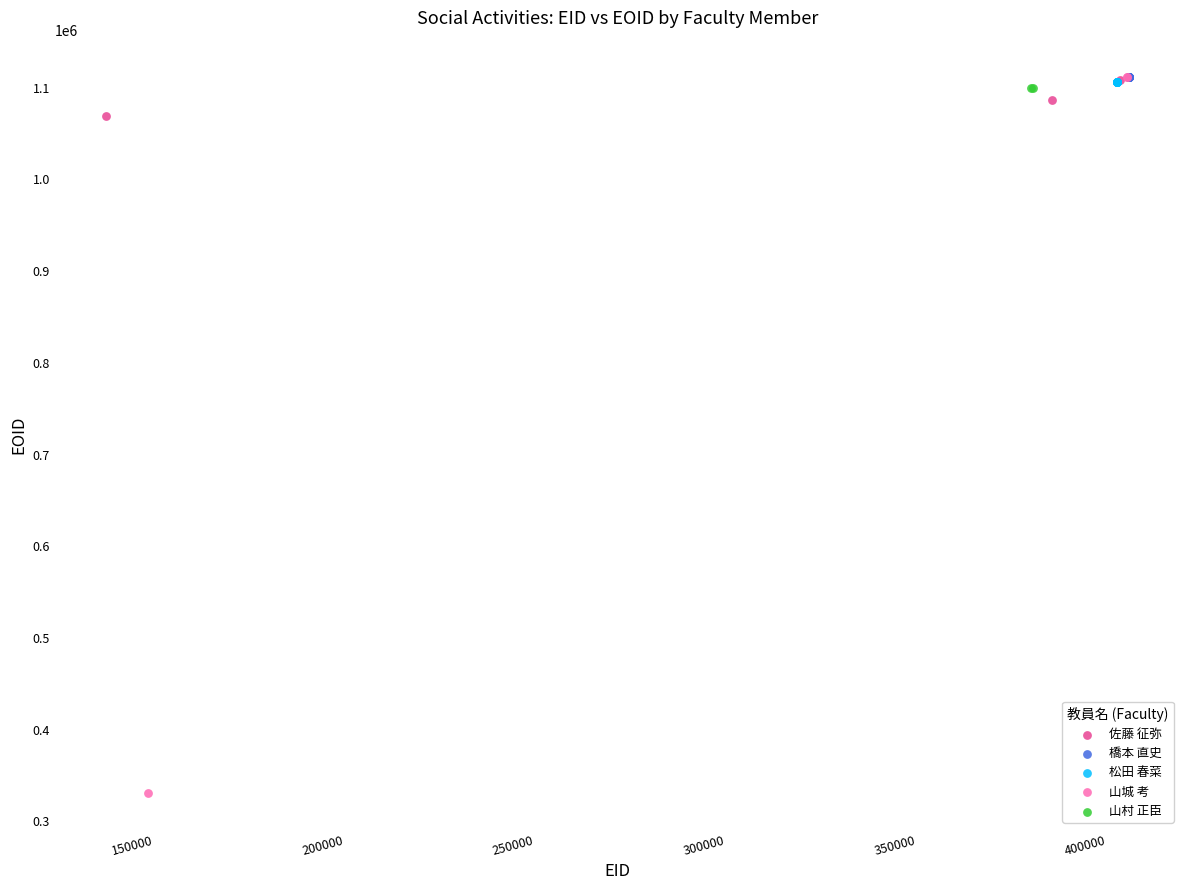

Which series has the widest spread of Y values?

山城 考